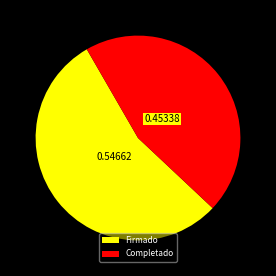

Which slice is the smallest?

Completado